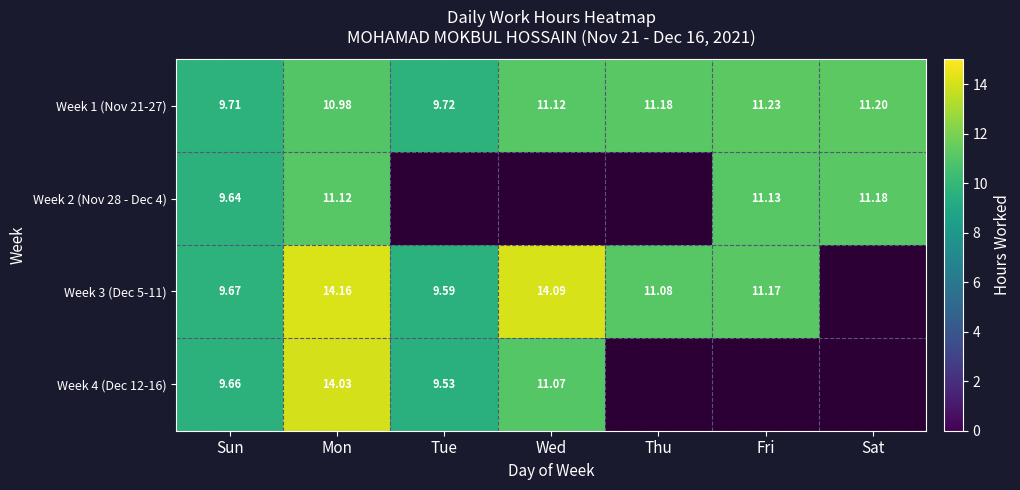

Is the value of Week 1 (Nov 21-27) at Sun greater than the value of Week 3 (Dec 5-11) at Thu?

No